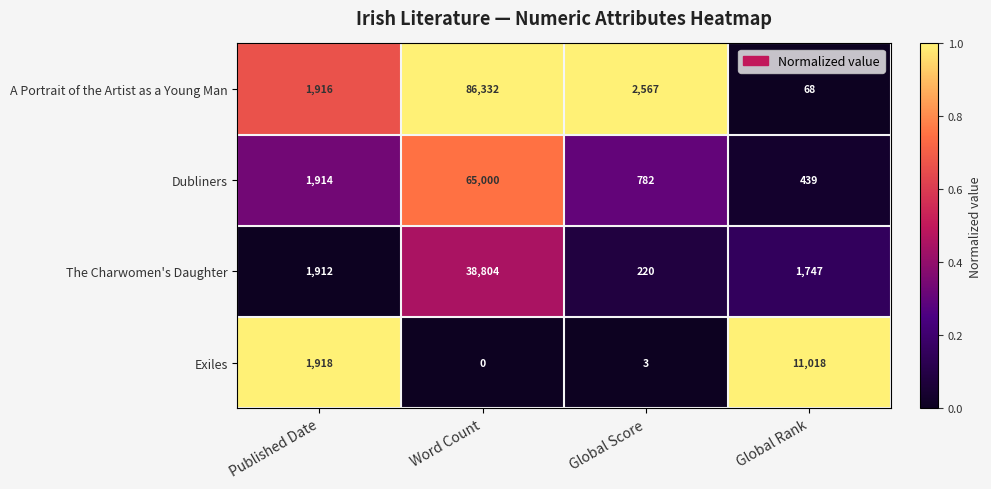

At which category does the chart reach its peak across all series?

Word Count